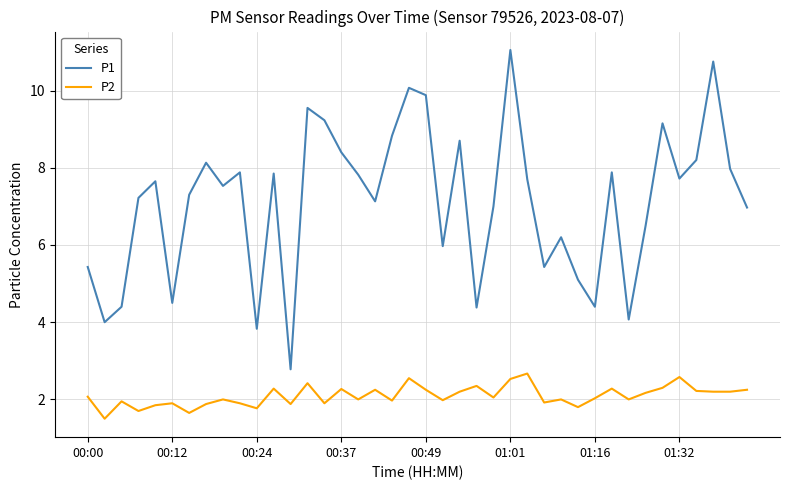

What is the difference between the maximum and minimum values in the P1 series?

8.3